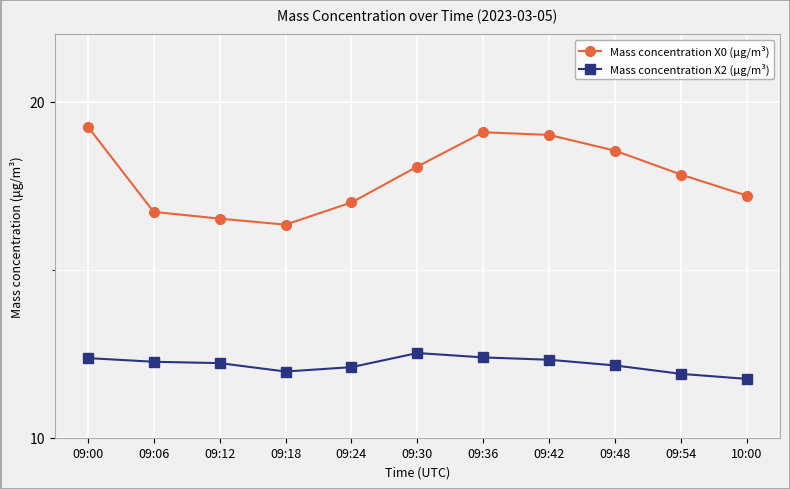

What is the value of the Mass concentration X0 (μg/m³) point at the 5th from the left?

17.0